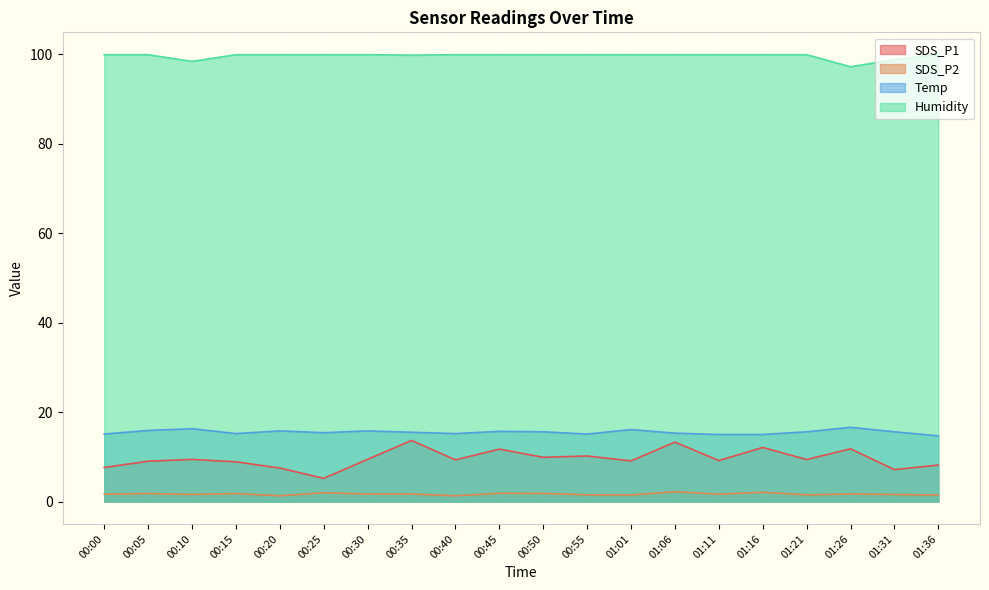

True or false: Humidity and SDS_P1 intersect in this chart.

False